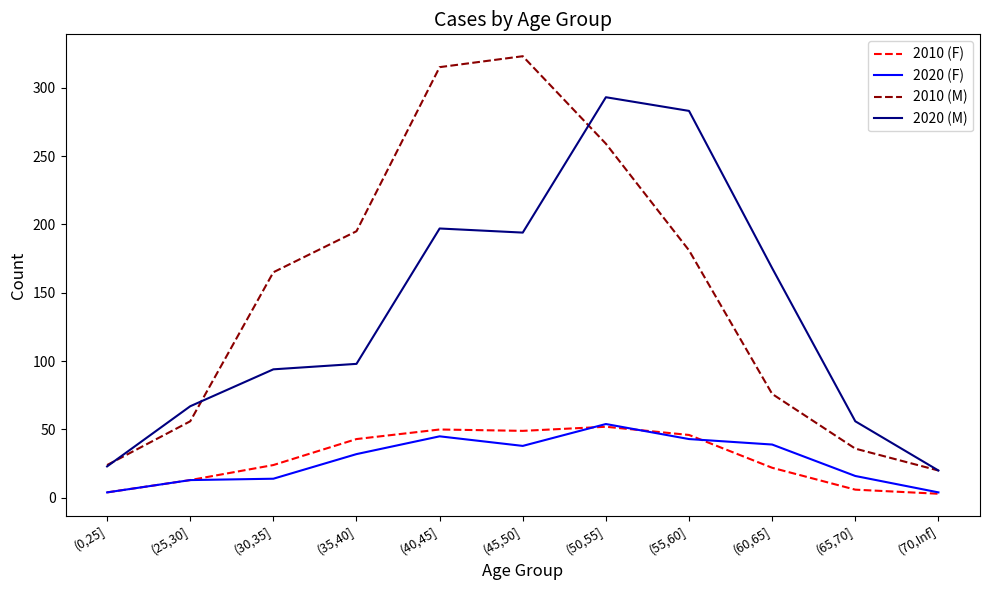

Is it true that 2010 (M) equals 412 at (40,45]?

False